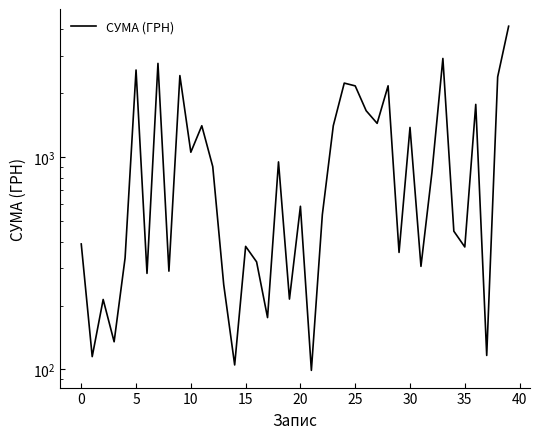

Reading left to right, transcribe all the data shown in this chart.

390.0	114.9	213.6	135.0	335.0	2573.9	283.5	2765.2	290.4	2422.4	1055.0	1406.0	903.0	251.0	105.0	380.0	321.3	175.5	950.0	214.5	587.0	99.0	535.7	1406.7	2232.9	2166.4	1654.5	1443.0	2168.2	355.9	1380.6	306.0	845.8	2917.2	447.9	377.5	1772.5	116.4	2388.8	4138.6